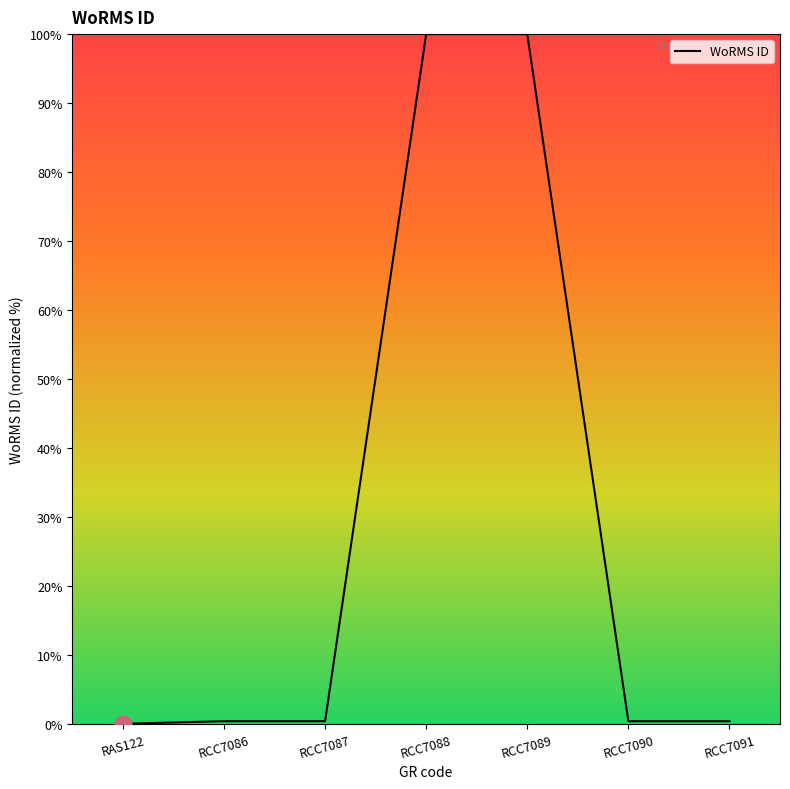

What is the greatest value displayed?

100.0